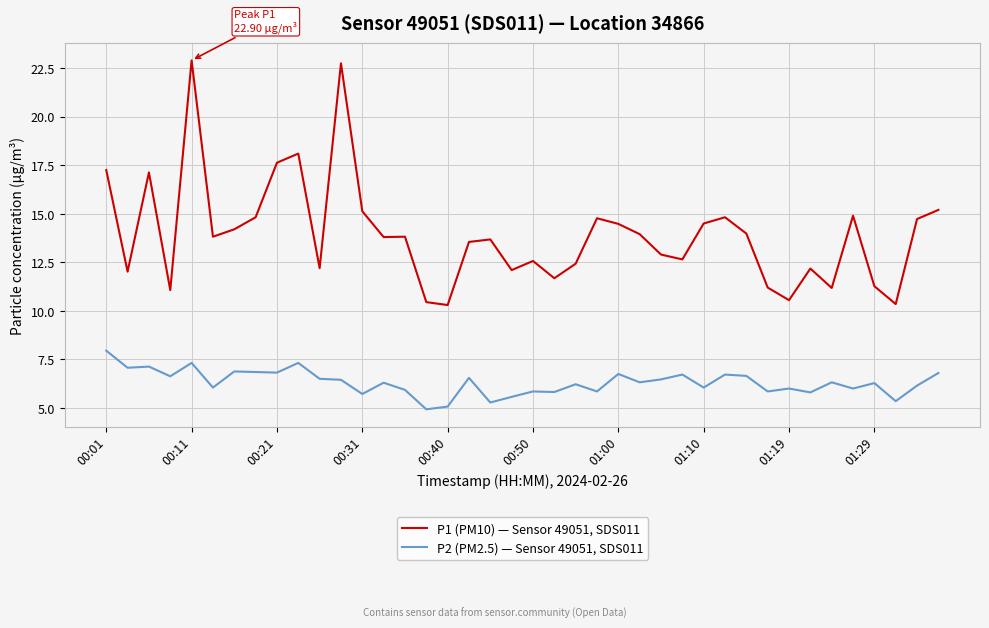

List the series in order of their overall mean, highest first.

P1 (PM10) — Sensor 49051, SDS011, P2 (PM2.5) — Sensor 49051, SDS011